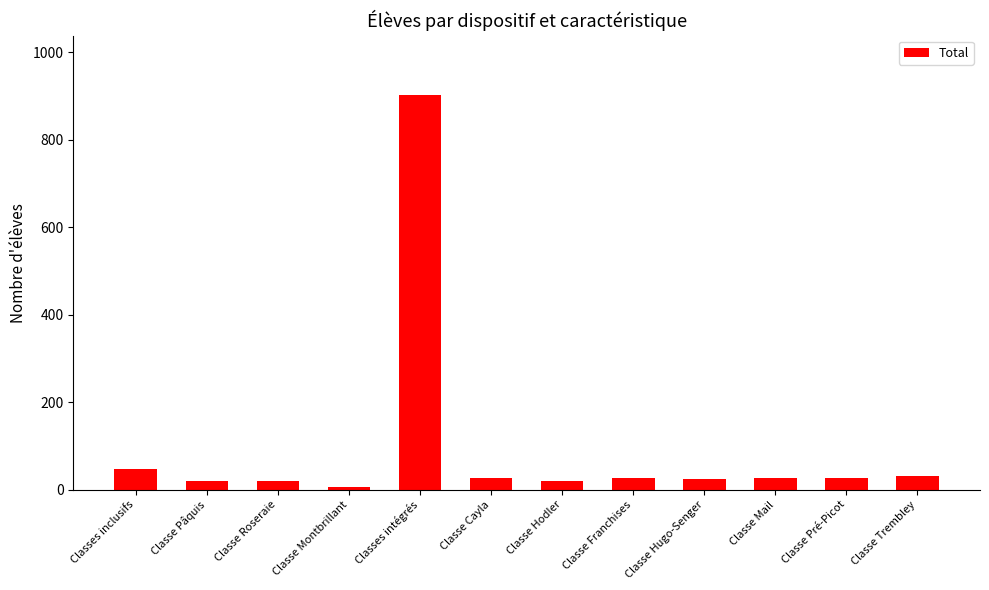

What is the average value?

98